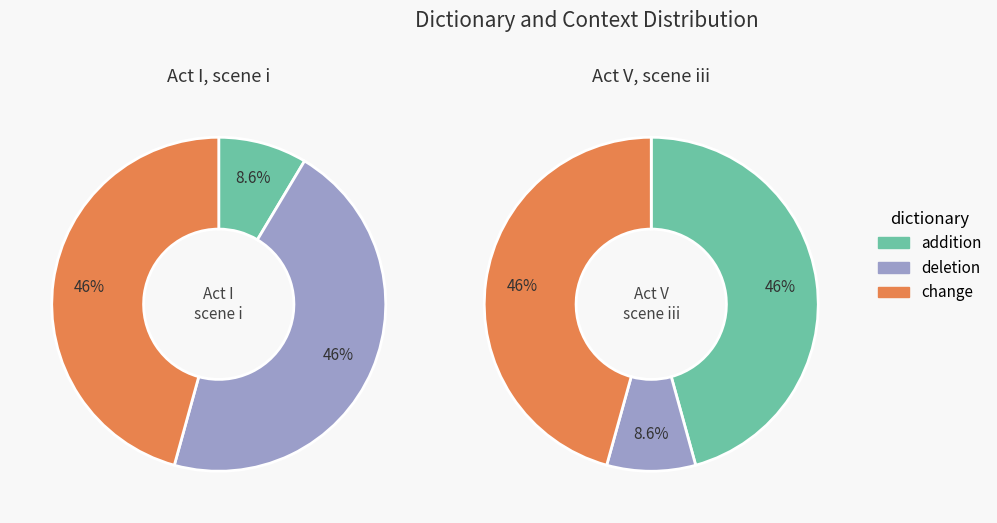

What percentage do Act V, scene iii and Act I, scene i together represent?

100.0%